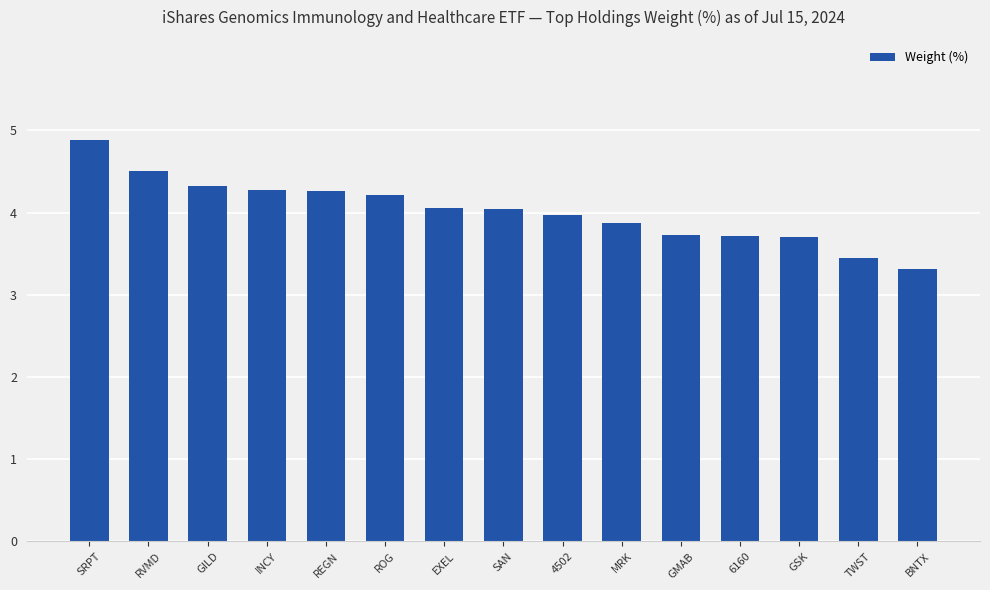

What is the smallest value displayed?

3.3